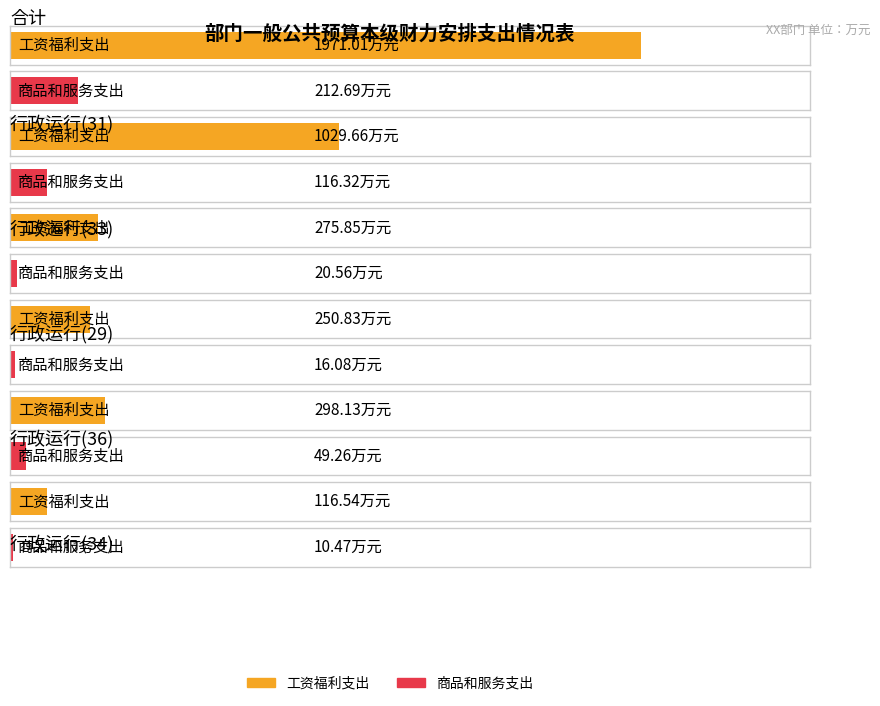

Which series changed the most between 合计 and 行政运行(36)?

工资福利支出